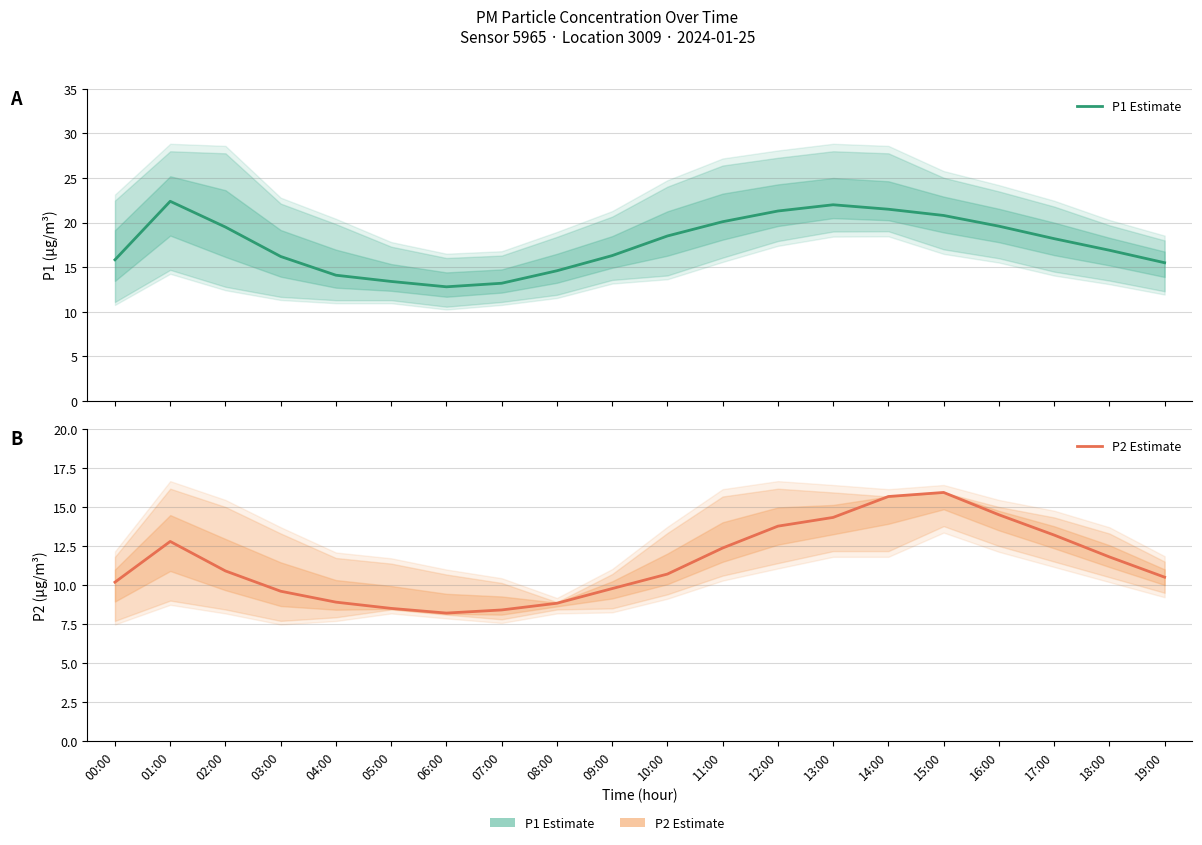

Rank the series by their maximum value, from highest to lowest.

P1 Estimate, P2 Estimate